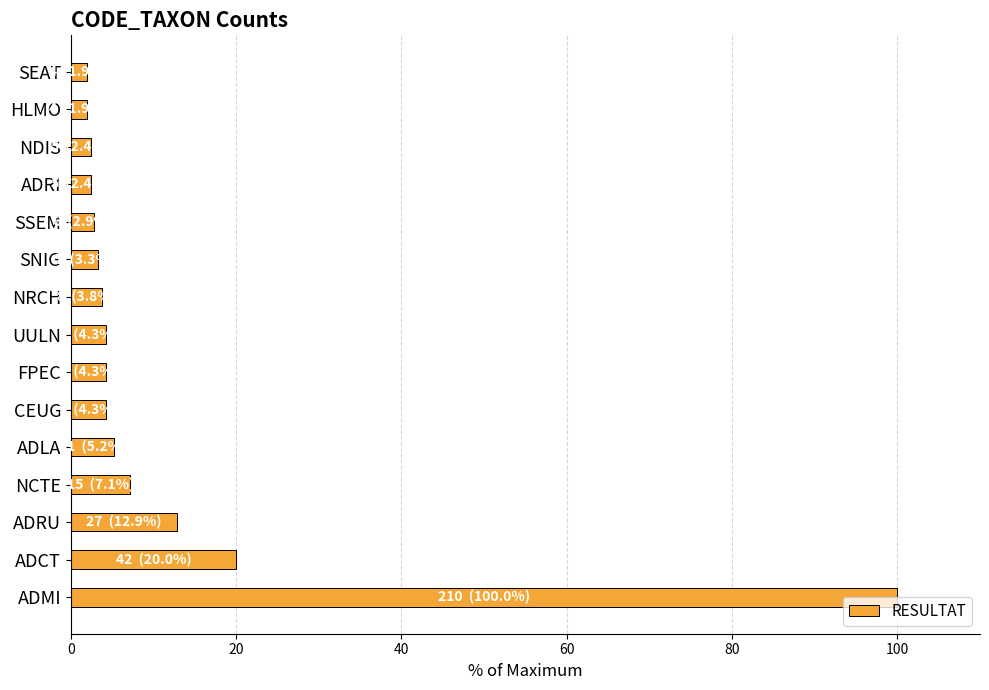

The value at ADMI is 100.0. True or false?

True